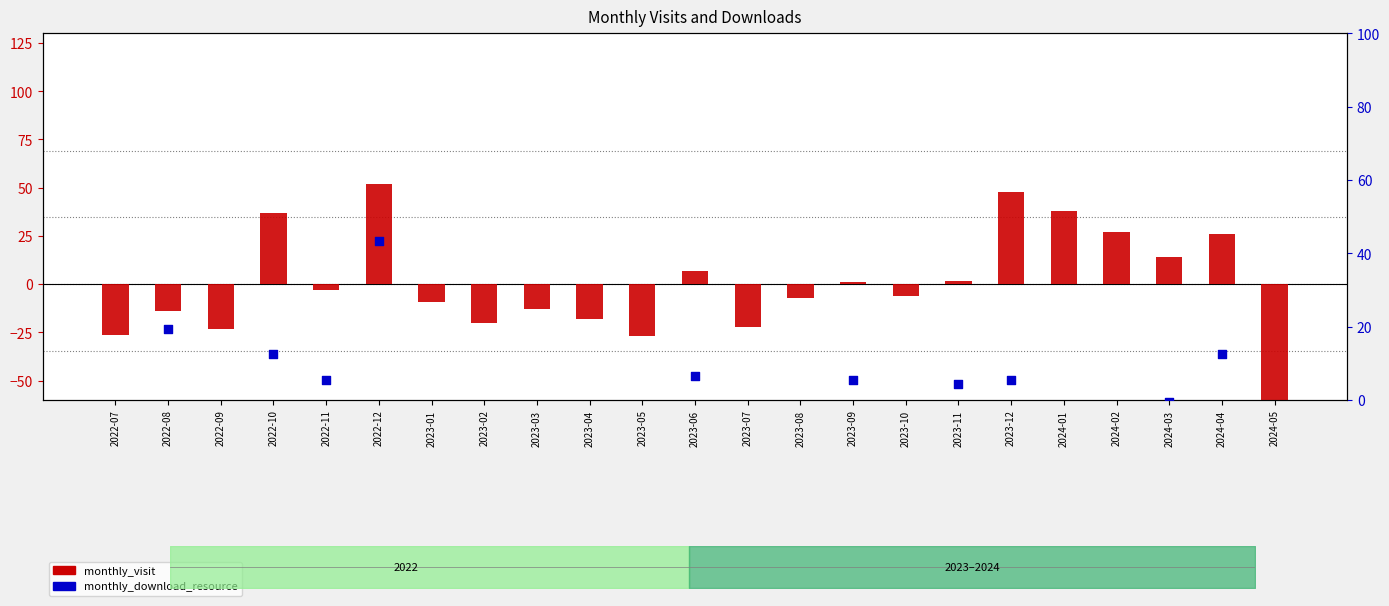

At how many categories does at least one series exceed -35?

23